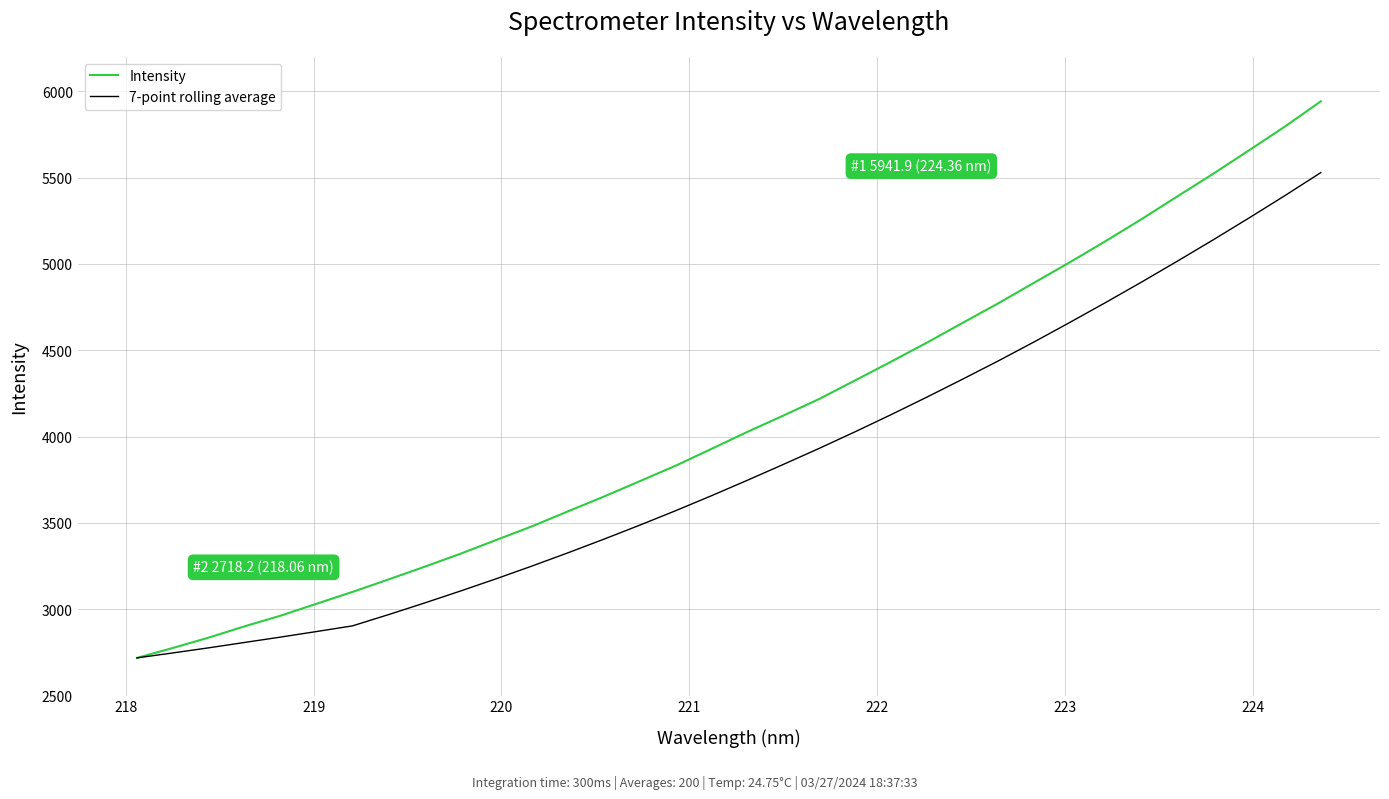

List the series in order of their peak value, highest first.

Intensity, 7-point rolling average